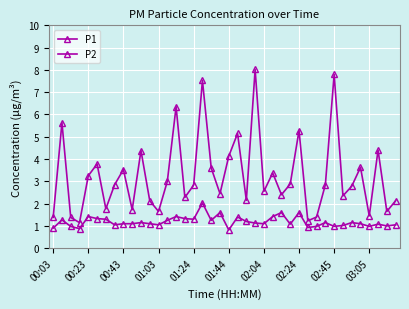

How many lines are shown in the chart?

2